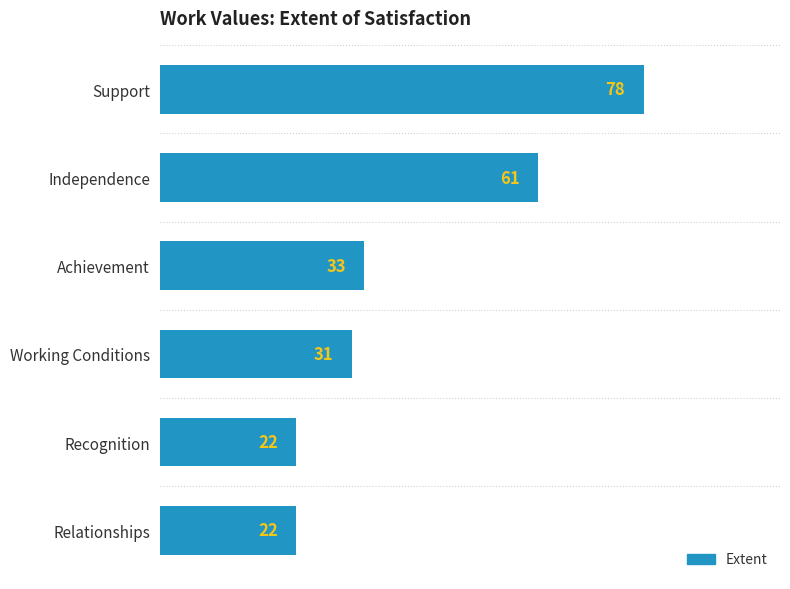

What is the minimum value shown in the chart?

22